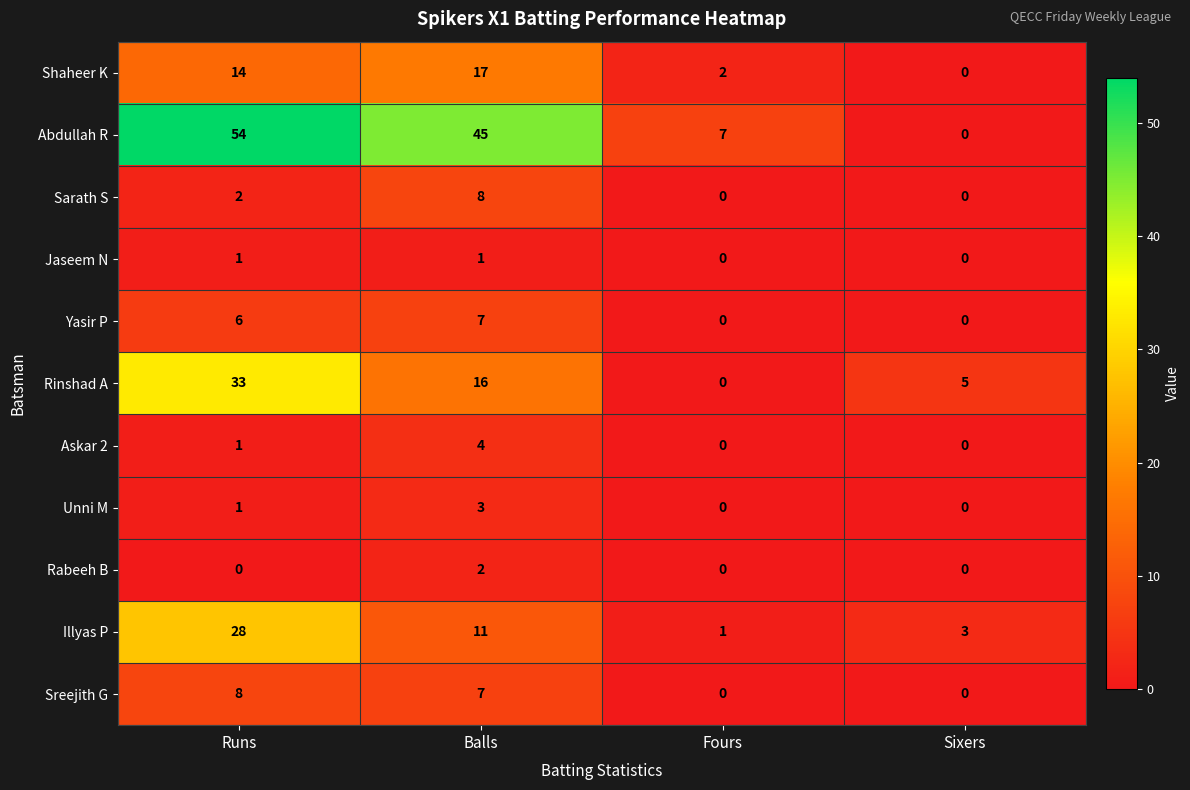

List the labels in order of Shaheer K value, smallest first.

Sixers, Fours, Runs, Balls